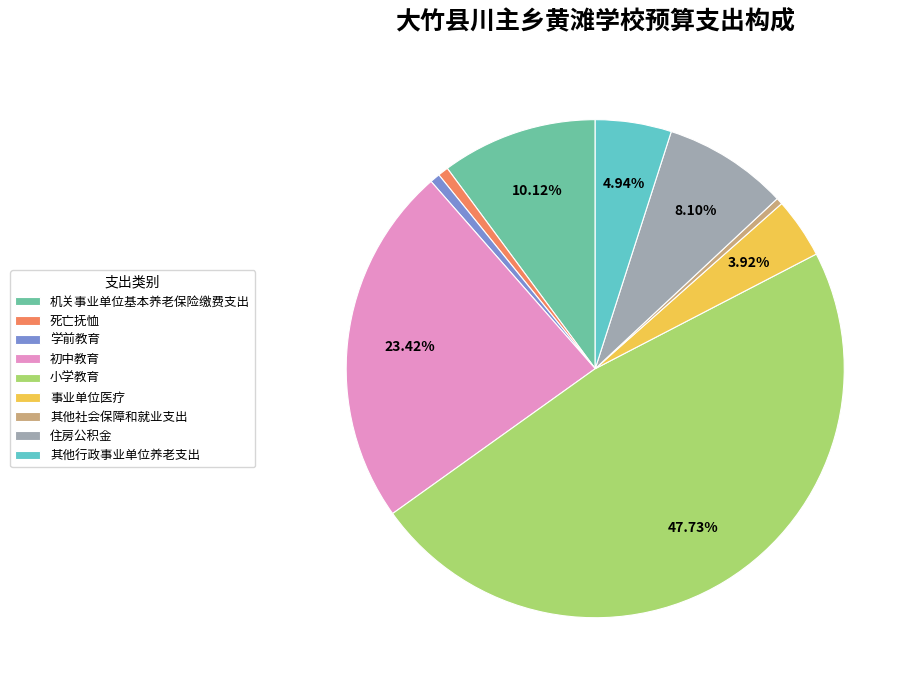

Is 其他社会保障和就业支出 the majority of the pie?

No